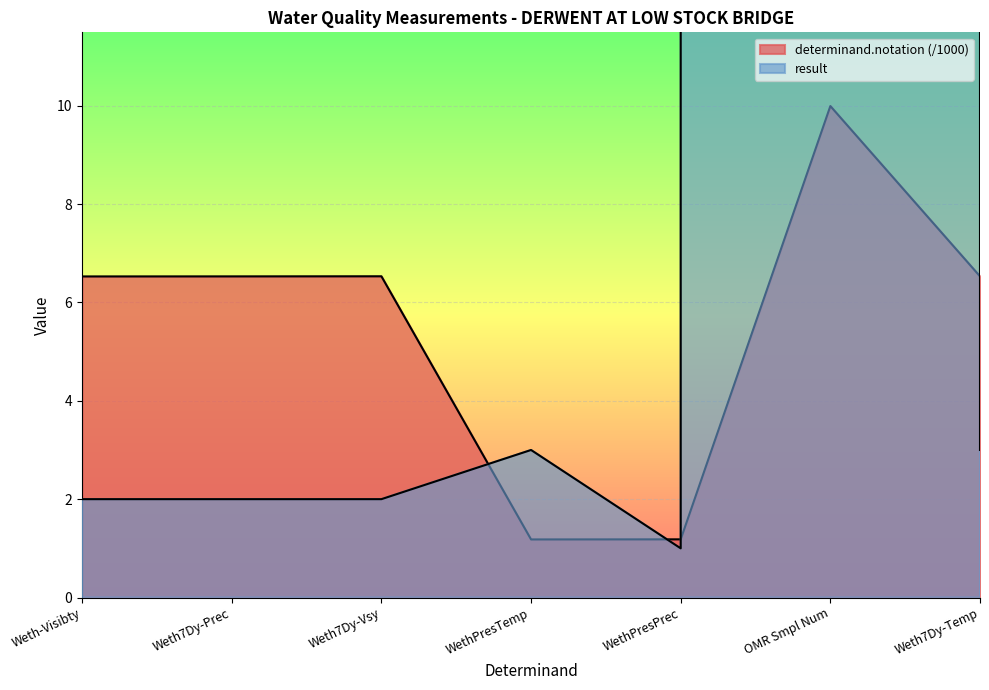

What is the approximate value of determinand.notation at Weth-Visibty?

6.5